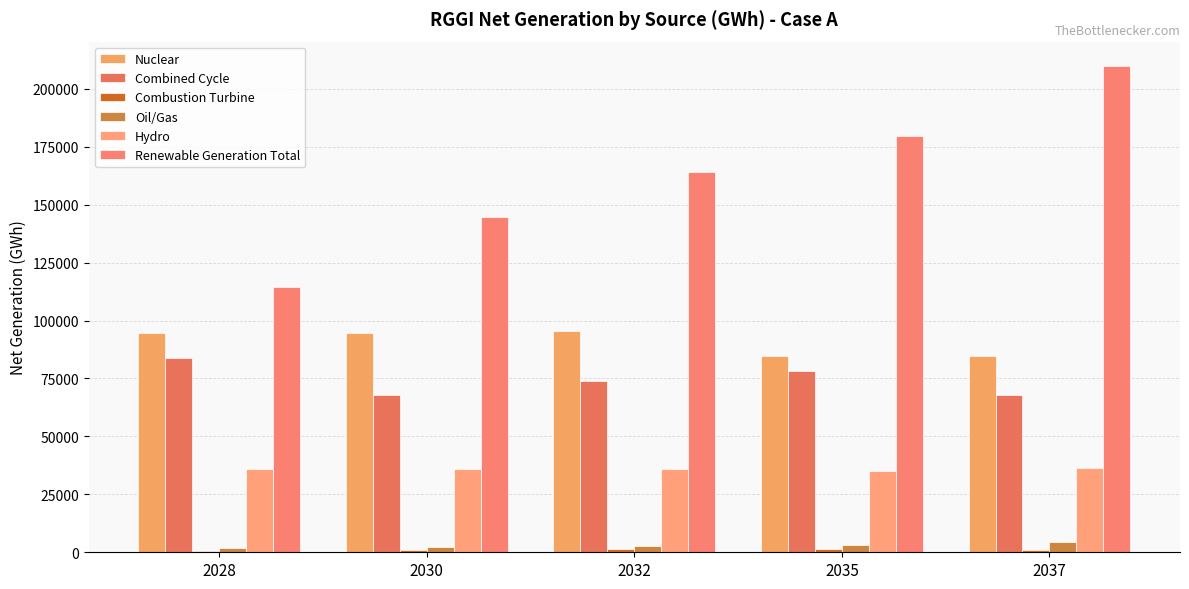

How many groups of bars are there?

5